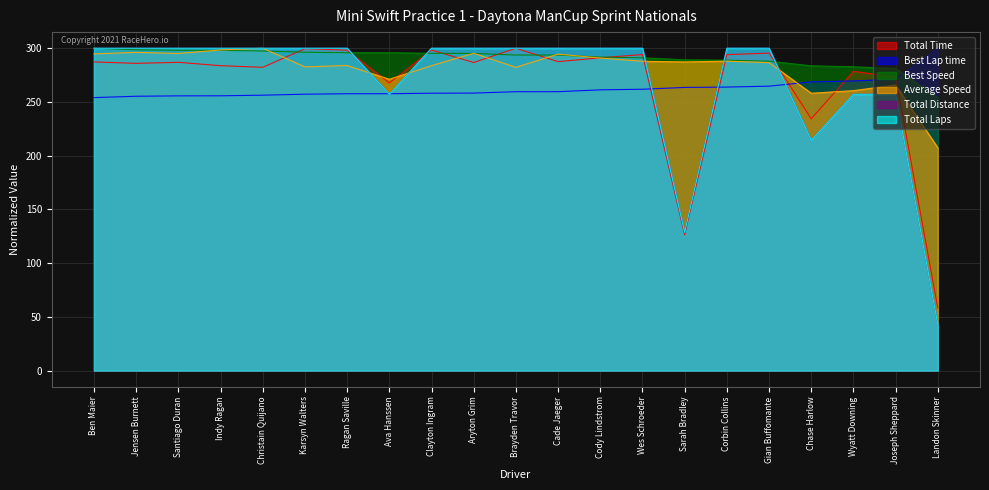

What position from the right is Wyatt Downing?

3